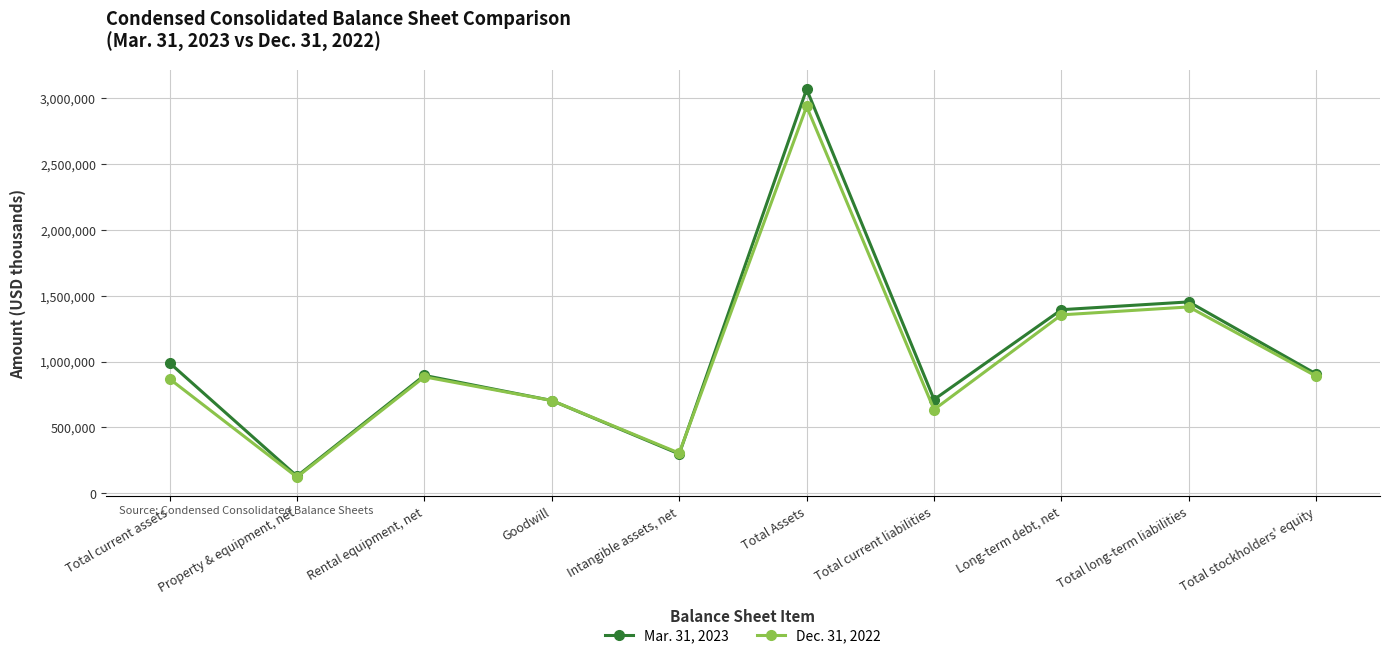

What is the label of the 9th point from the right?

Property & equipment, net